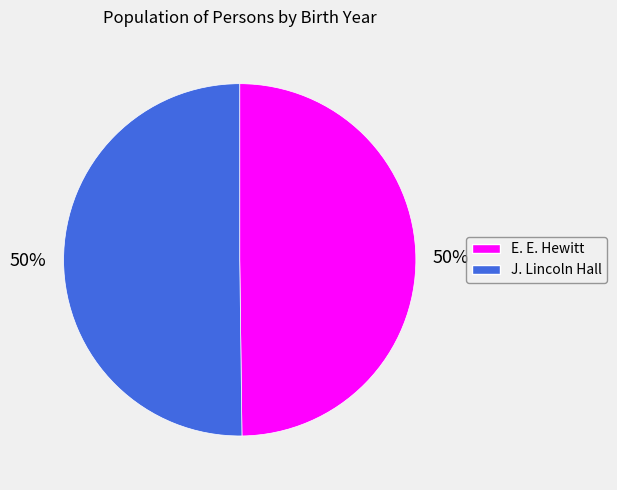

To the nearest percent, what percentage of the pie is J. Lincoln Hall?

50%